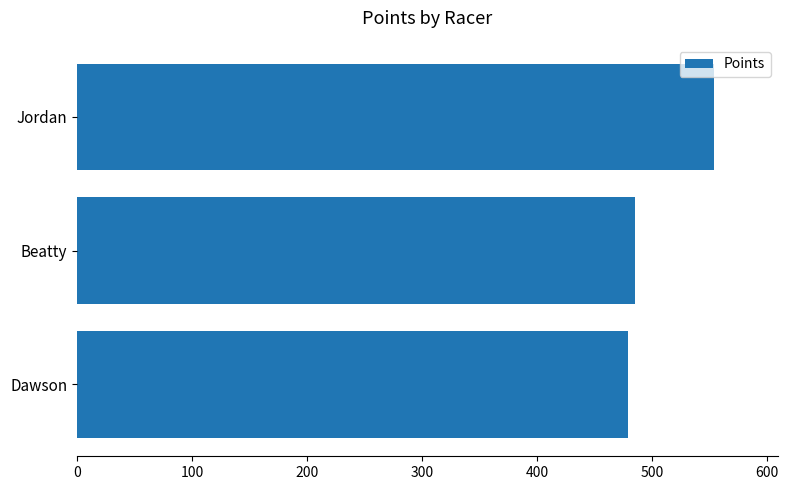

Count the number of data series in this chart.

1